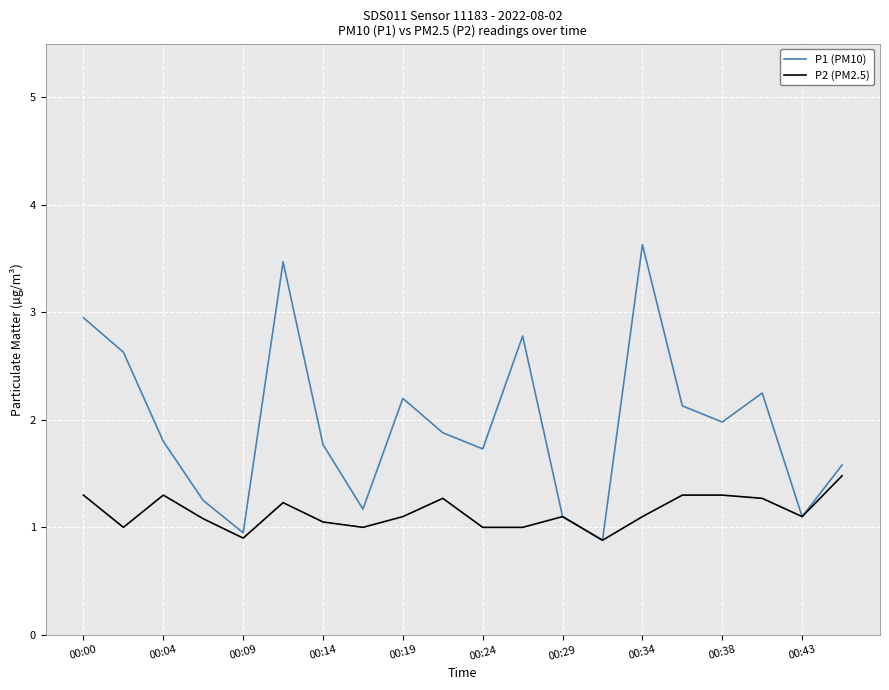

Which series has the largest range (max minus min)?

P1 (PM10)